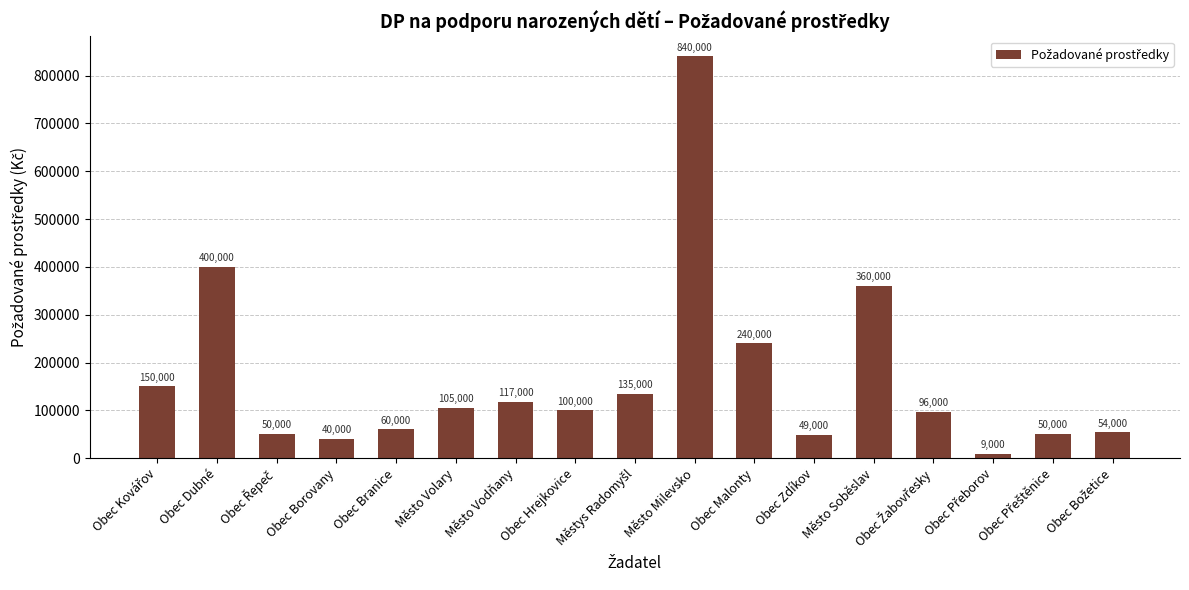

Is it true that the value at Obec Branice is 60000?

True